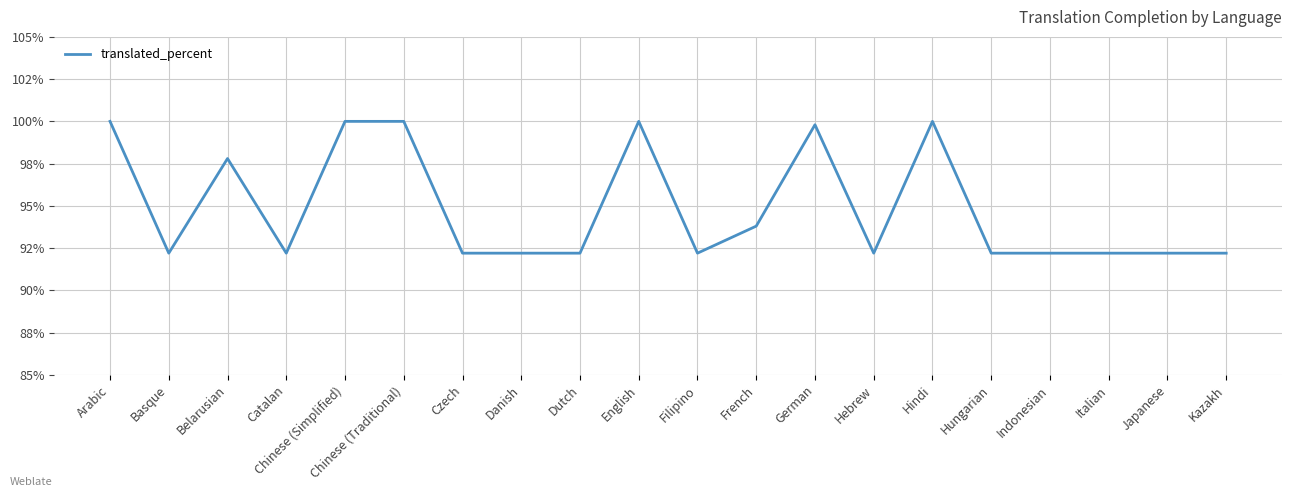

What is the sum of all values?

1897.8